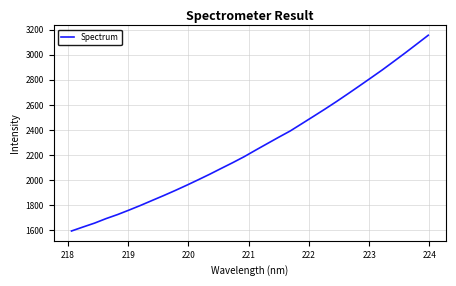

What is the difference between the maximum and minimum values?

1560.5